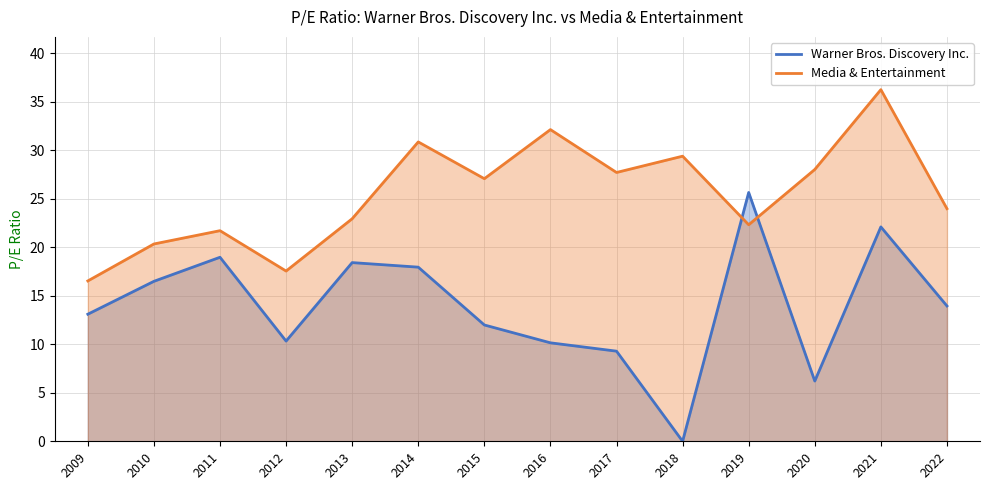

Is it true that Warner Bros. Discovery Inc. equals 25.6 at 2019?

True